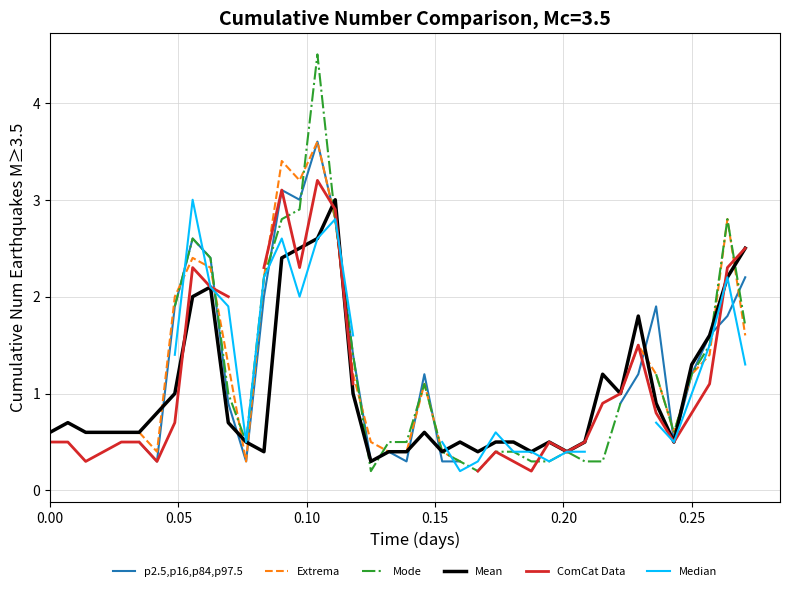

What is the difference between the second highest and second lowest values in the Mean series?

2.2